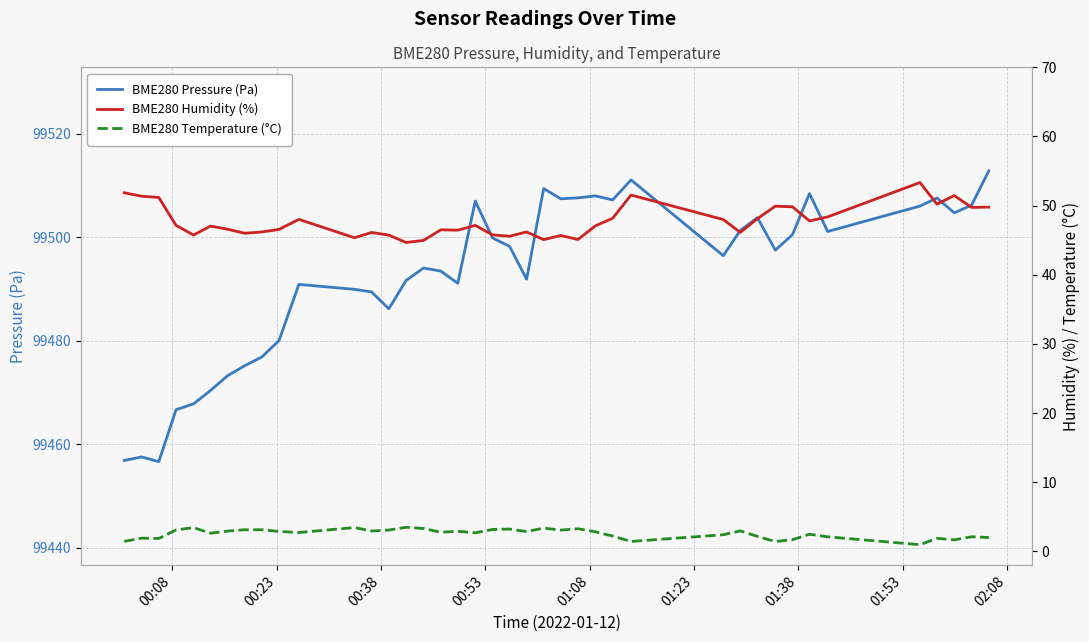

What is the highest value of the BME280 Pressure (Pa) series?

99512.8